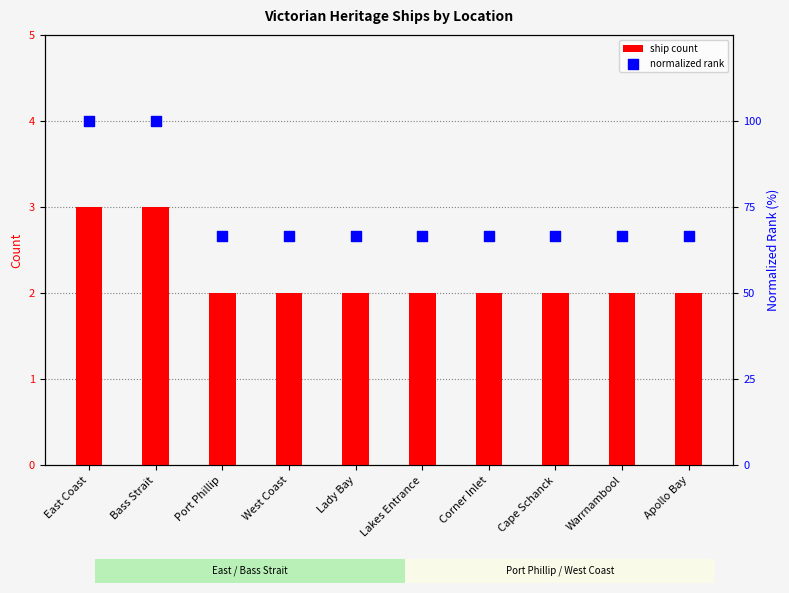

Which series reaches the maximum Y coordinate?

normalized rank